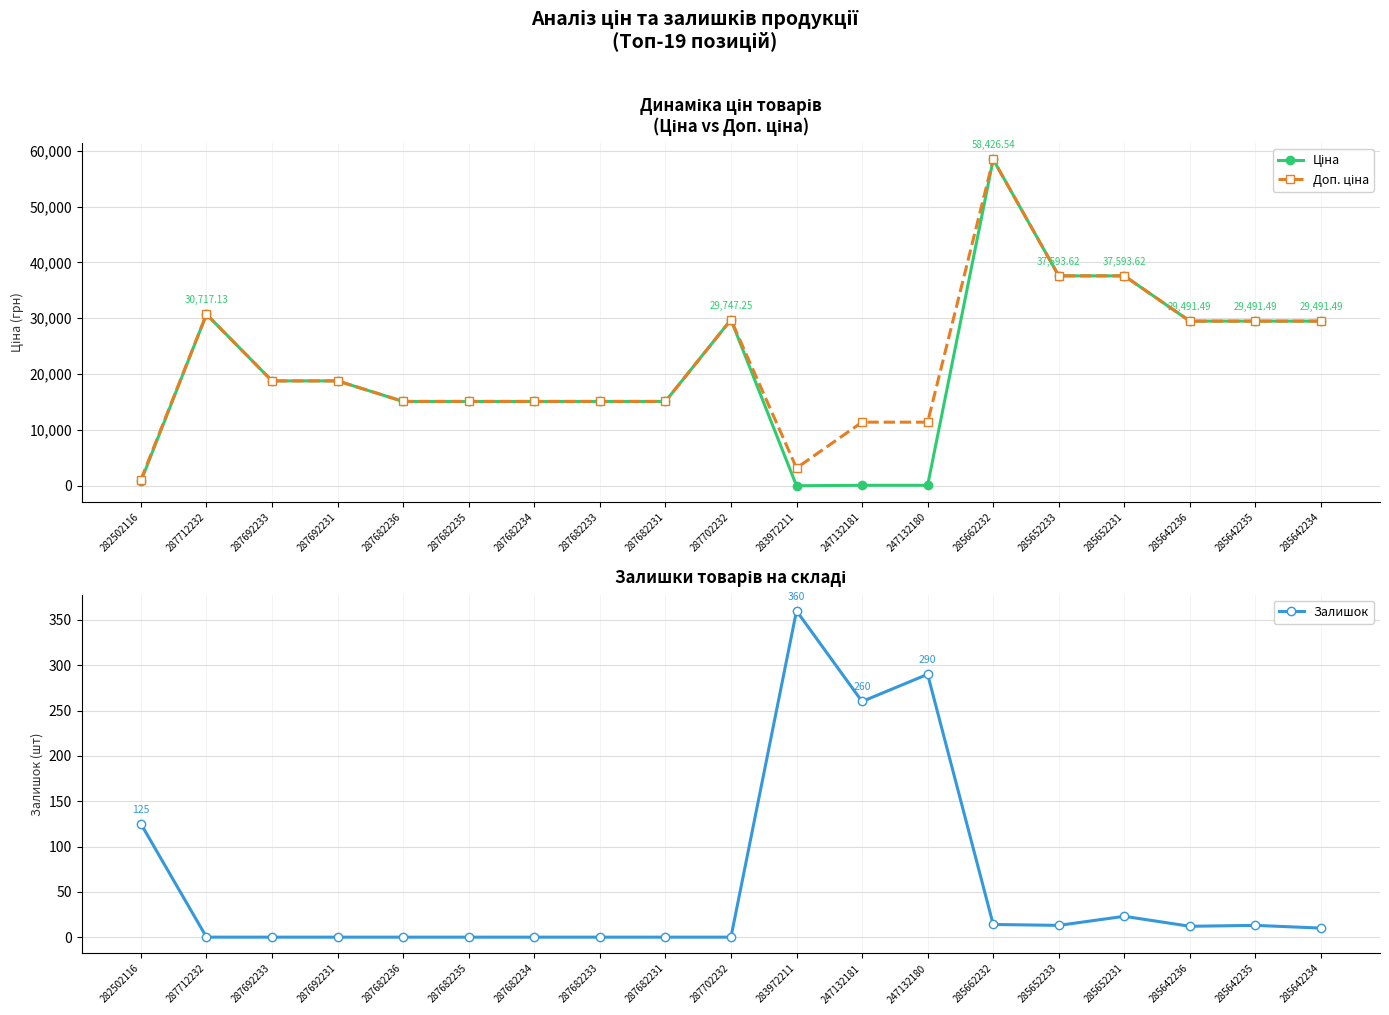

Where is Залишок nearest to the value 180?

282502116